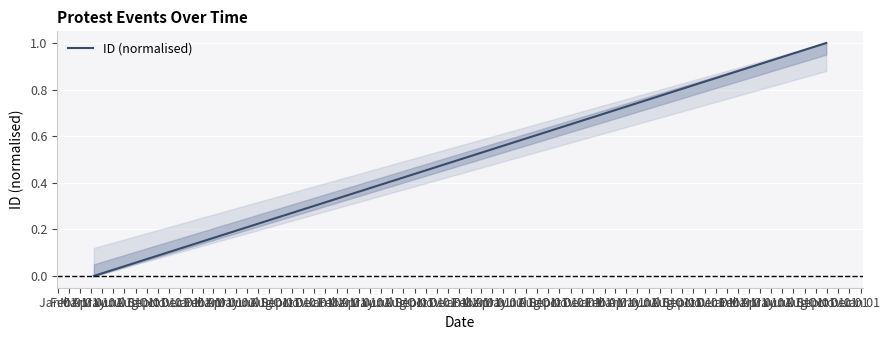

What is the average value?

0.3